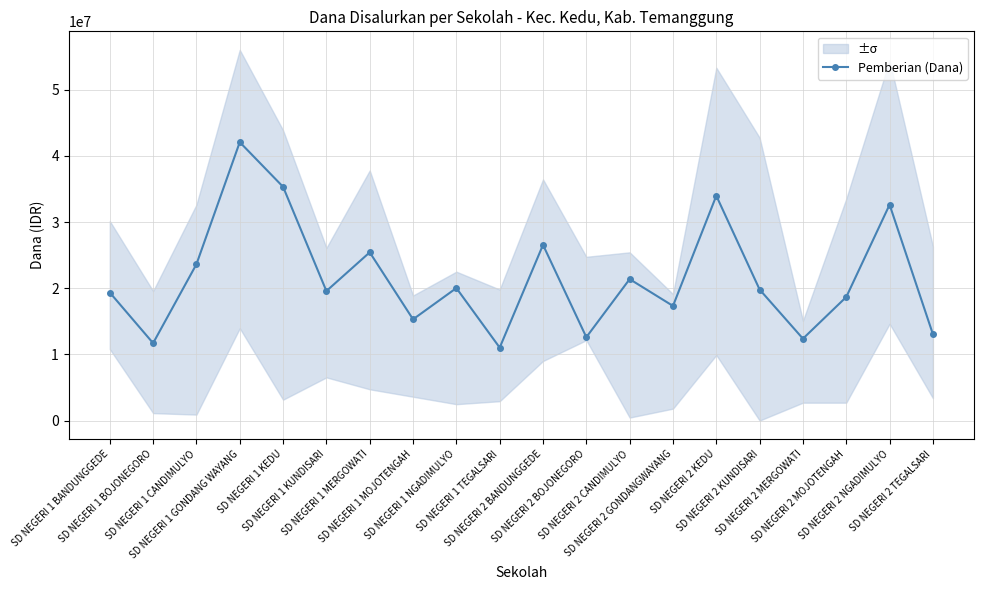

What is the change in value from SD NEGERI 1 BOJONEGORO to SD NEGERI 1 KEDU?

+23625000